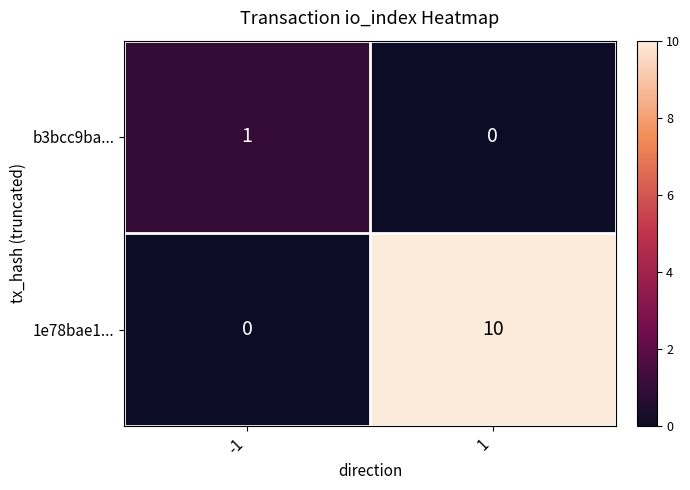

Is the value of 1e78bae1... at -1 greater than the value of b3bcc9ba... at -1?

No